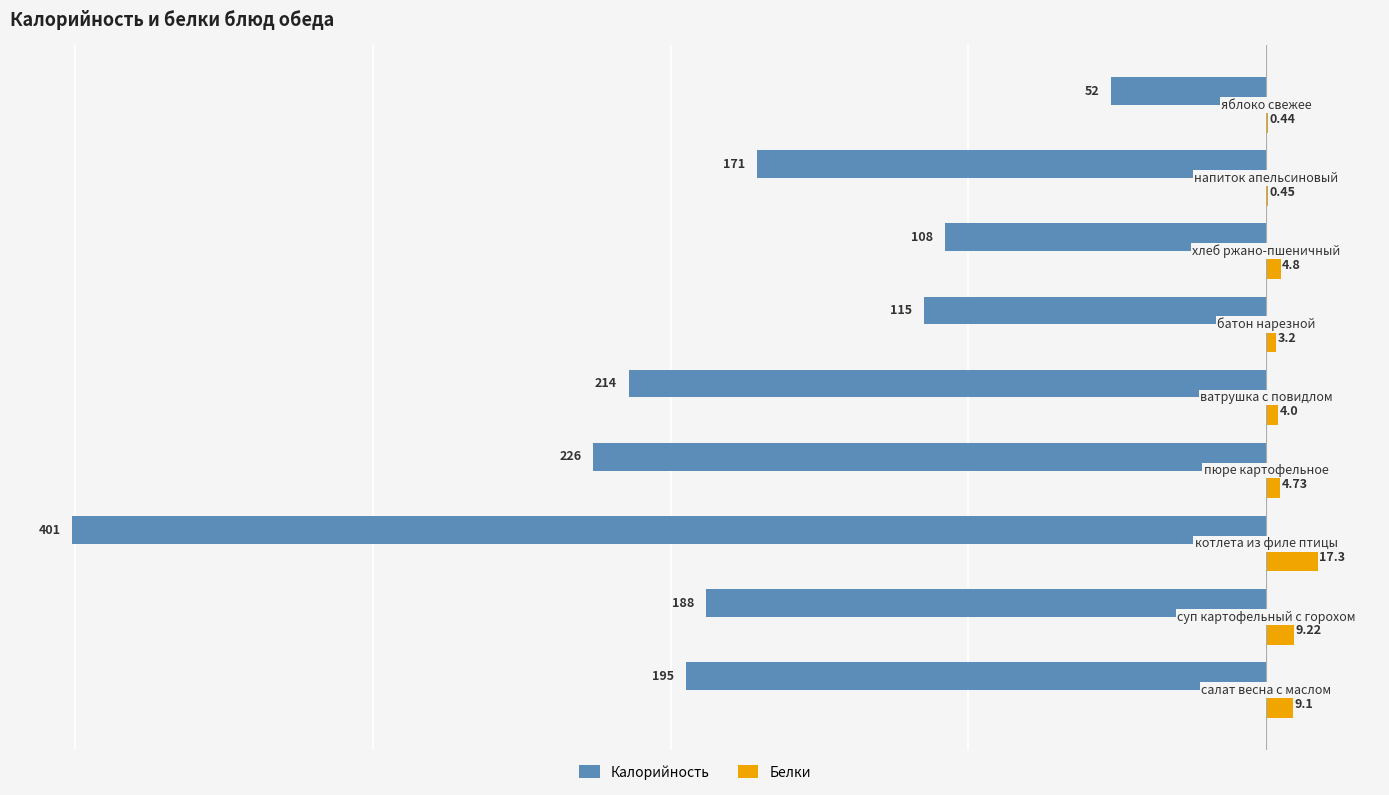

Which series has the largest total across all categories?

Белки